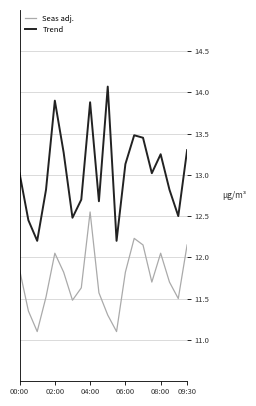

How many interior local valleys does the Seas adj. series have?

5